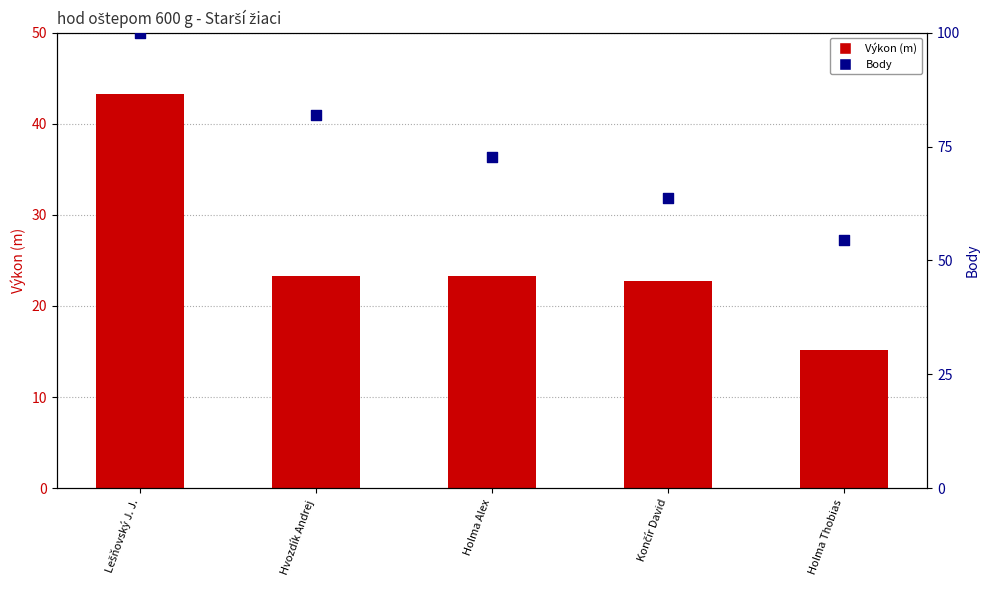

At how many categories does at least one series exceed 87?

1